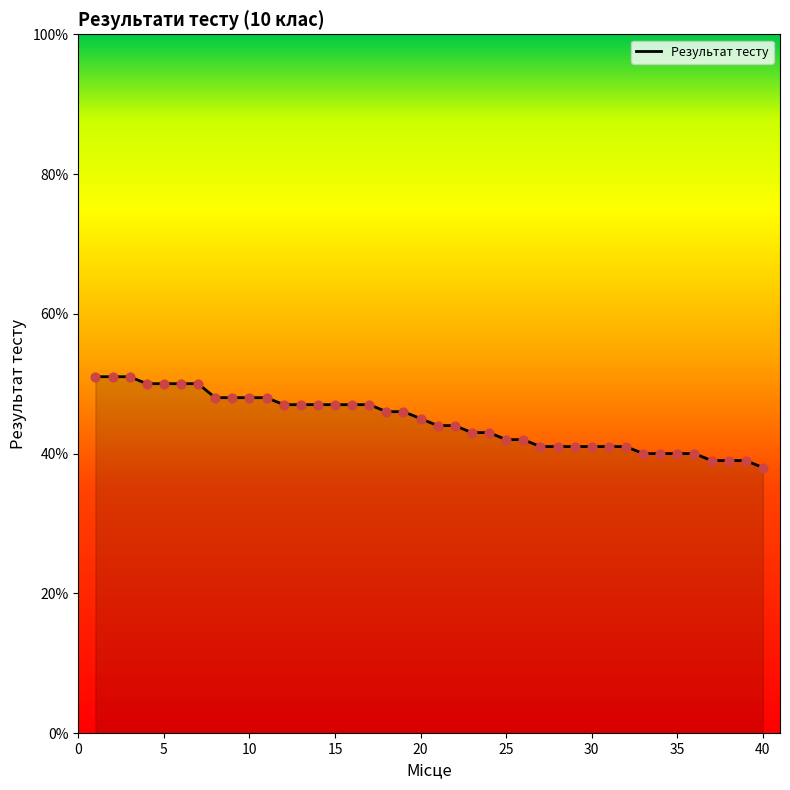

What is the difference between the maximum and minimum values?

13